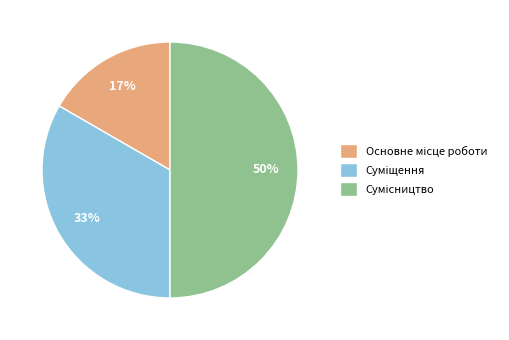

To the nearest percent, what is the average slice percentage?

33%